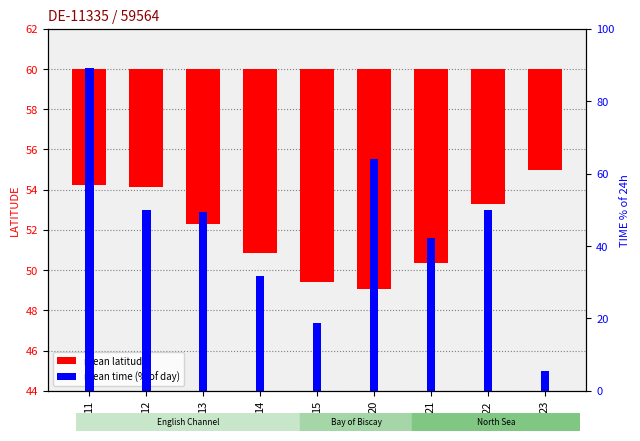

Count the number of data series in this chart.

2